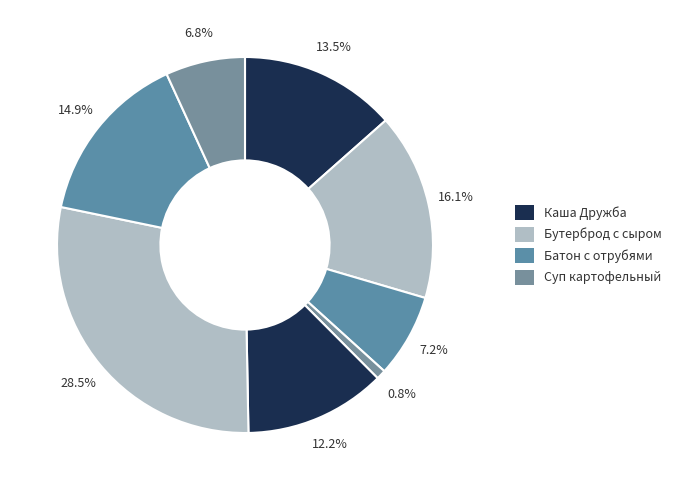

To the nearest percent, what is the average slice percentage?

12%